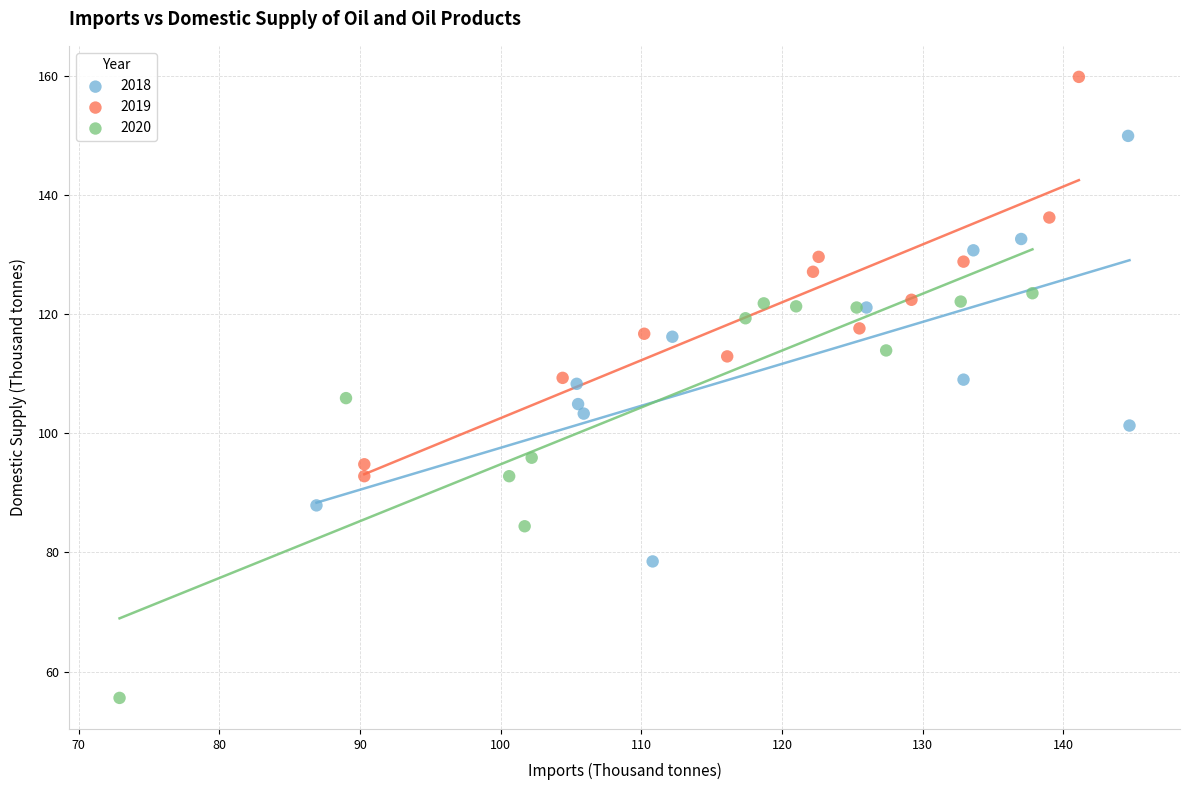

What are all the series names shown in the legend?

2018, 2019, 2020